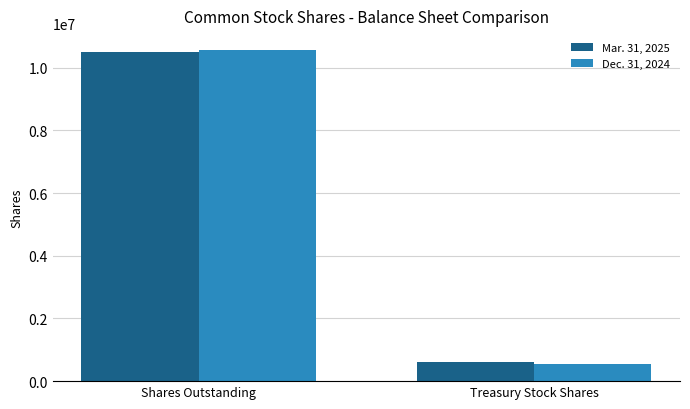

What is the label of the 1st bar from the left?

Shares Outstanding